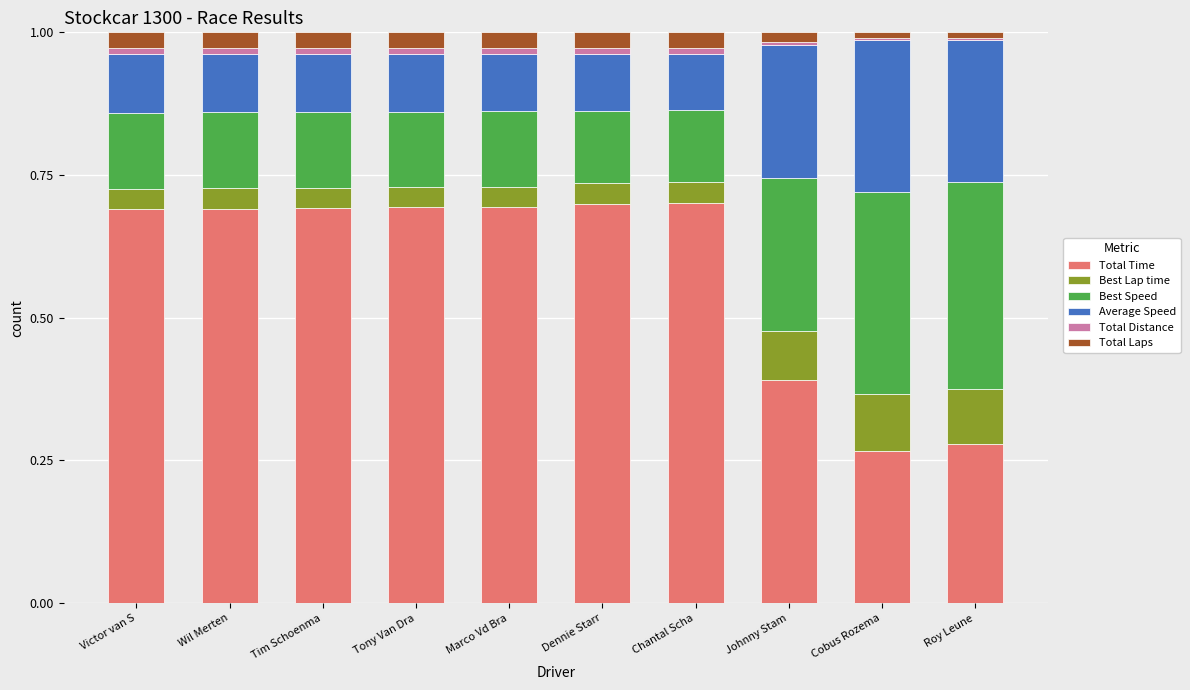

What are all the series names shown in the legend?

Total Time, Best Lap time, Best Speed, Average Speed, Total Distance, Total Laps